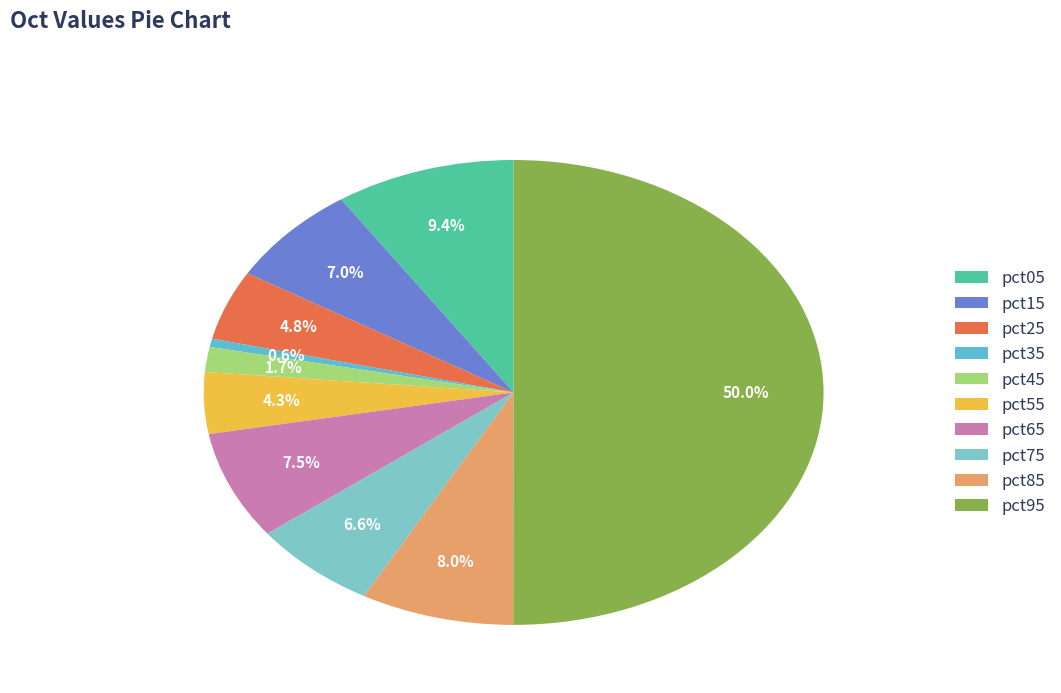

Which has a higher value, pct95 or pct35?

pct95